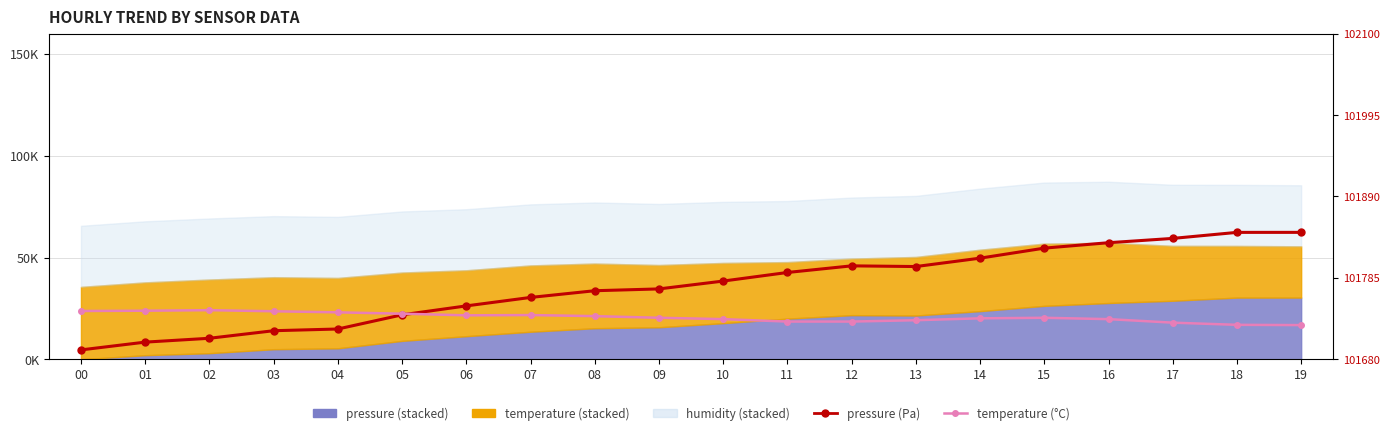

At which category is the sum across all series the highest?

19